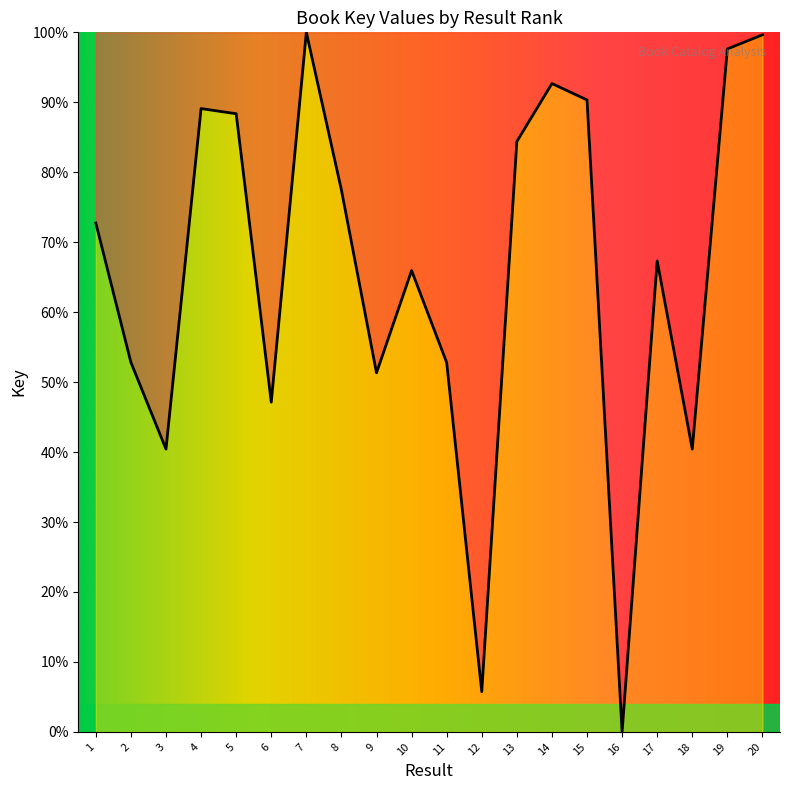

How many lines are shown in the chart?

1